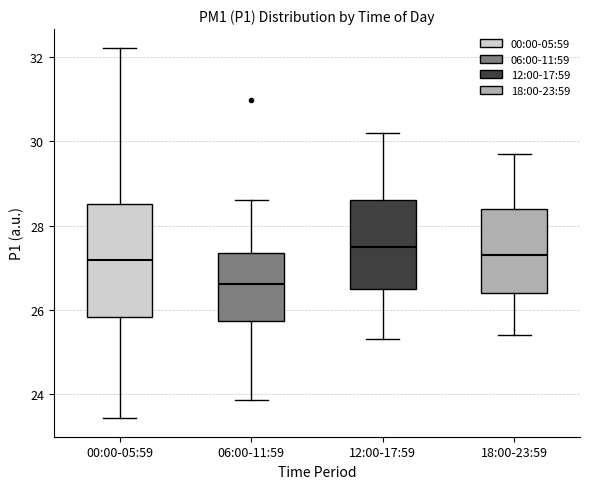

Where is the upper edge of the box for 00:00-05:59 on the y-axis? The values are not printed on the chart, so give them approximately, as read against the axis.

28.6